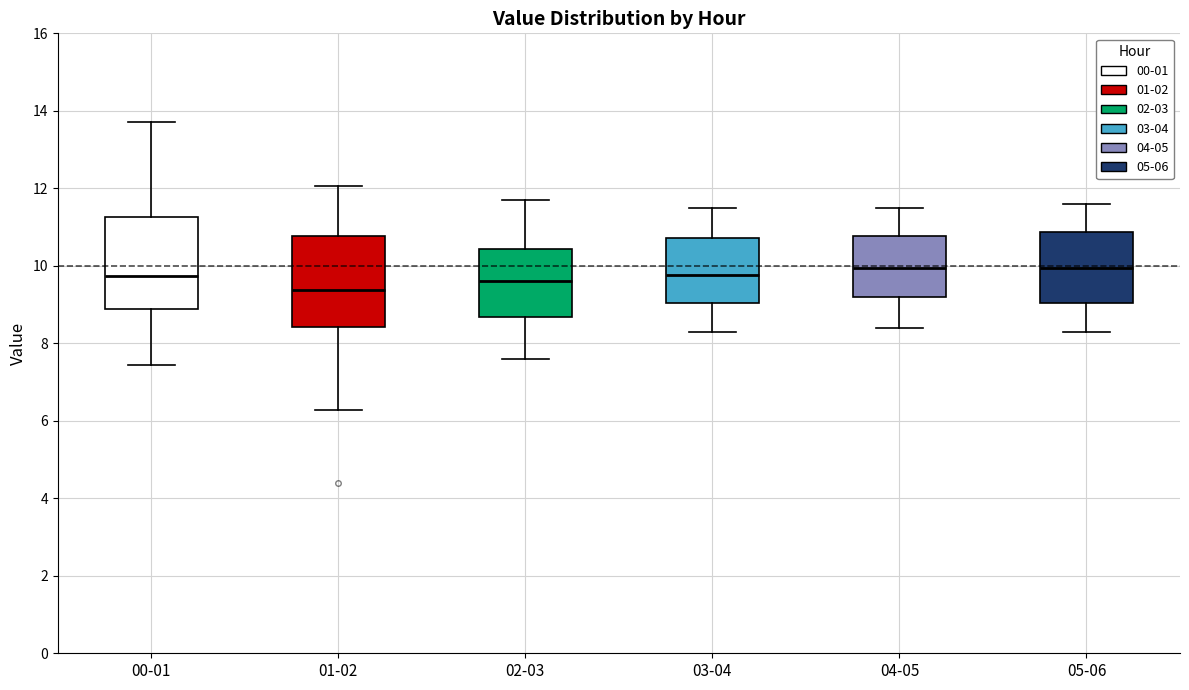

Reading left to right, transcribe this box plot: for each box, give where its median line is, the range the box spans, and where its two whiskers end, as read against the y-axis. The values are not printed on the chart, so give them approximately, as read against the axis.

00-01: median 9.8, box 8.8 to 11.2, whiskers 7.4 to 13.8
01-02: median 9.4, box 8.4 to 10.8, whiskers 6.2 to 12.0
02-03: median 9.6, box 8.6 to 10.4, whiskers 7.6 to 11.8
03-04: median 9.8, box 9.0 to 10.8, whiskers 8.4 to 11.6
04-05: median 10.0, box 9.2 to 10.8, whiskers 8.4 to 11.6
05-06: median 10.0, box 9.0 to 10.8, whiskers 8.4 to 11.6